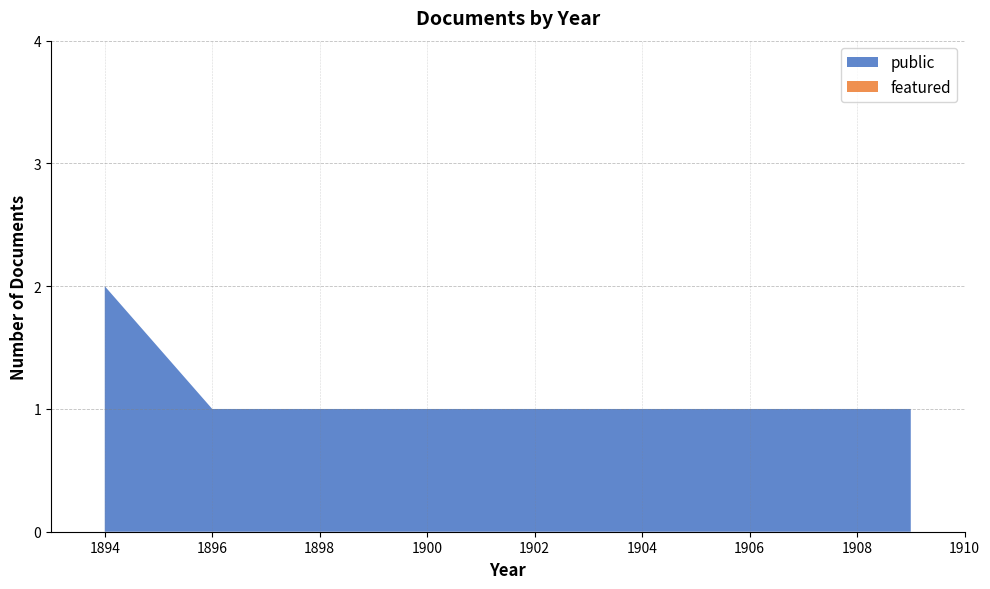

The value of public at 1894 is 3. True or false?

False